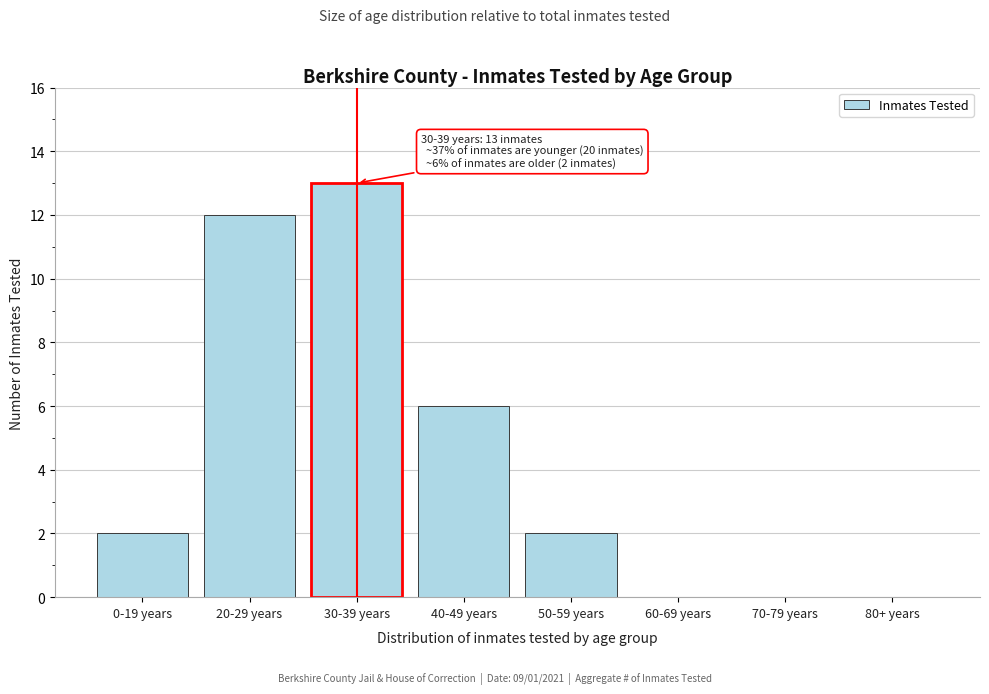

Reading left to right, extract all data points from this chart.

0-19 years=2	20-29 years=12	30-39 years=13	40-49 years=6	50-59 years=2	60-69 years=0	70-79 years=0	80+ years=0